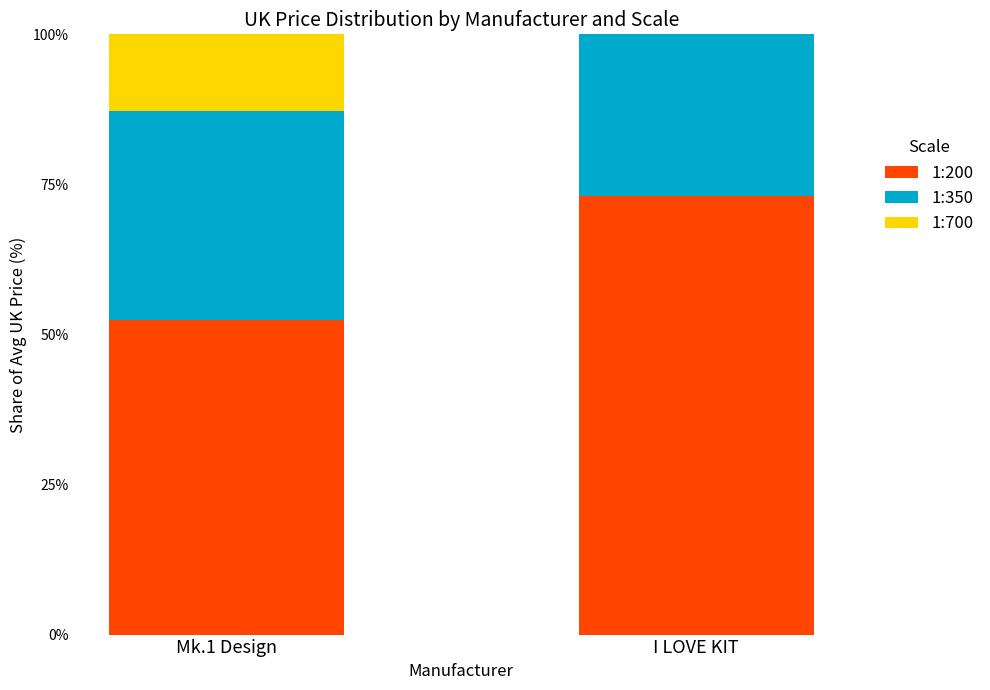

How many data points in 1:200 are above 73?

1